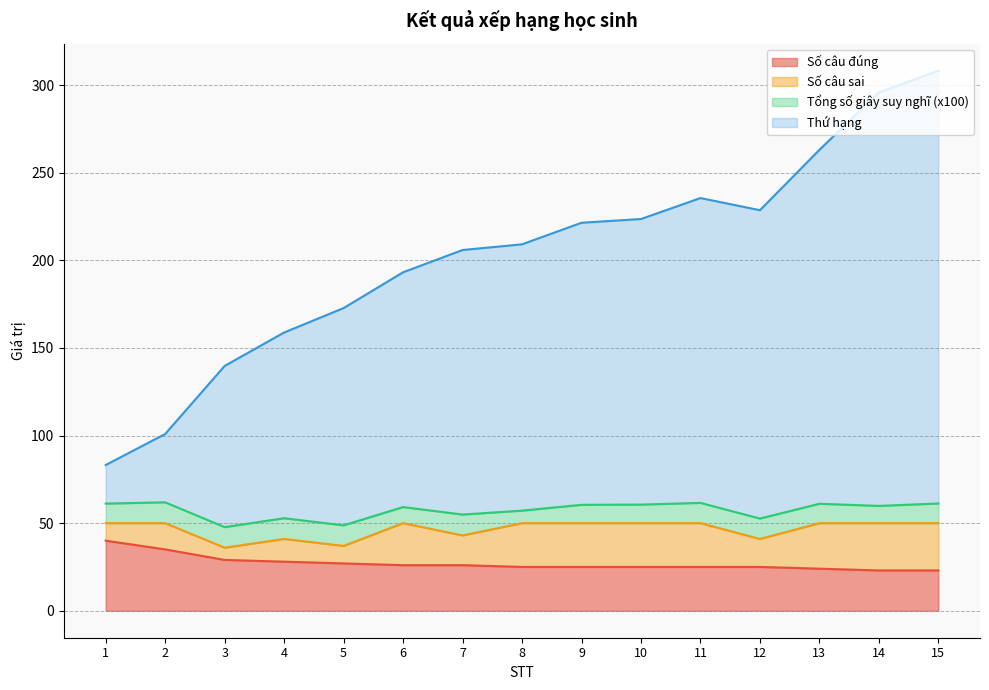

Is it true that Thứ hạng equals 172.8 at 5?

True